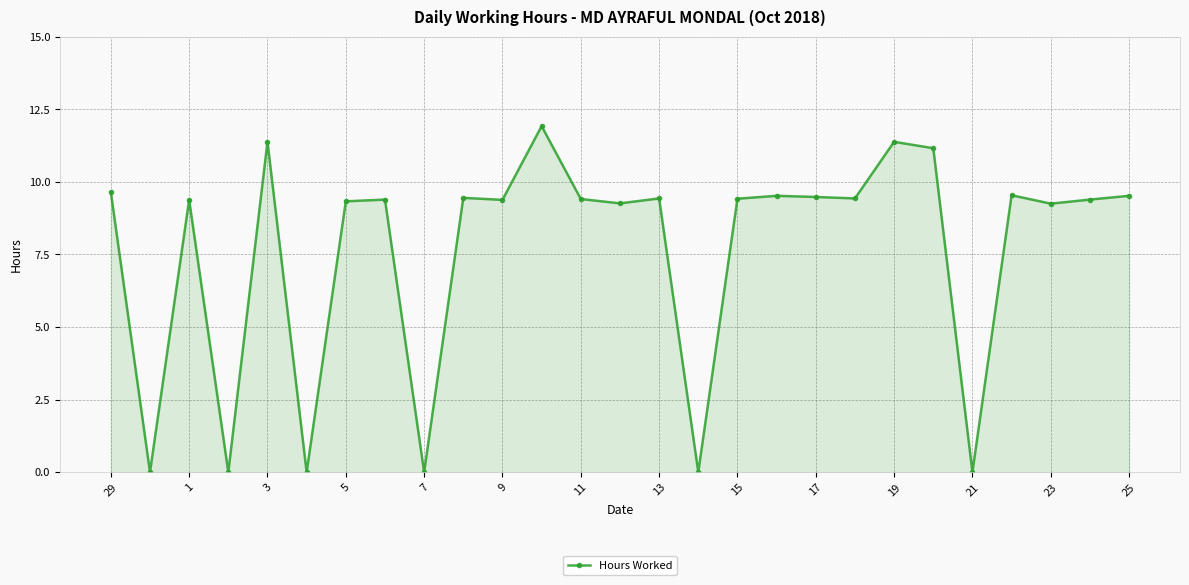

What is the maximum value shown in the chart?

11.9